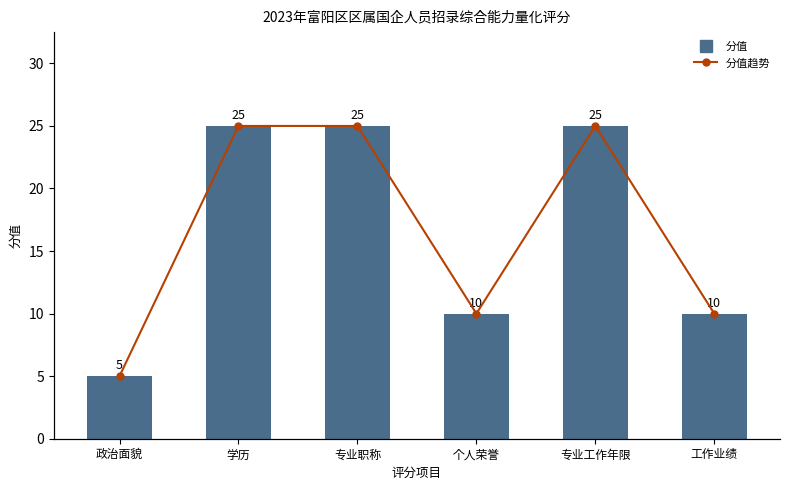

List the series in order of their peak value, highest first.

分值, 分值趋势